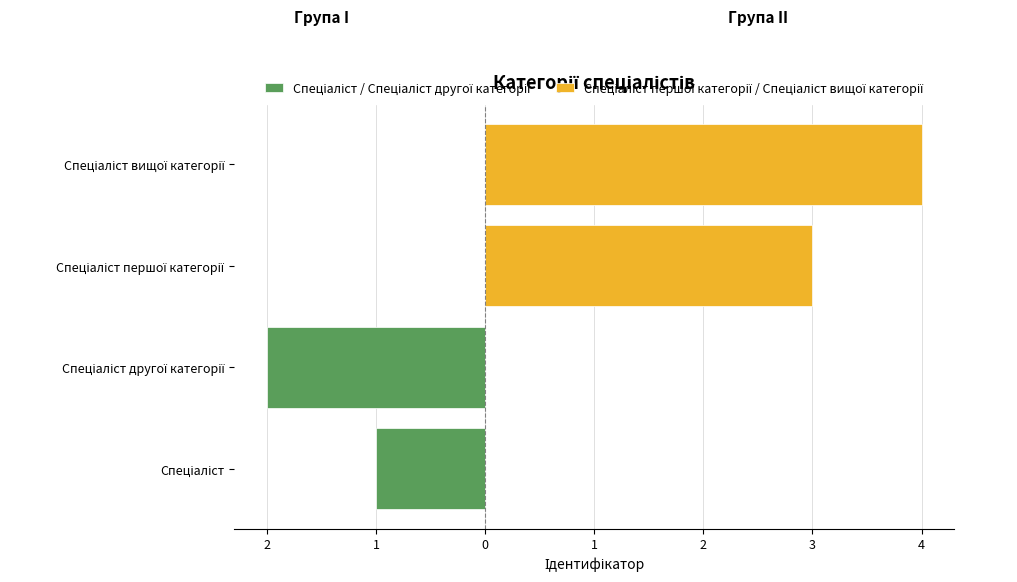

At 2, list the series in order from smallest to largest.

Спеціаліст / Спеціаліст другої категорії, Спеціаліст першої категорії / Спеціаліст вищої категорії